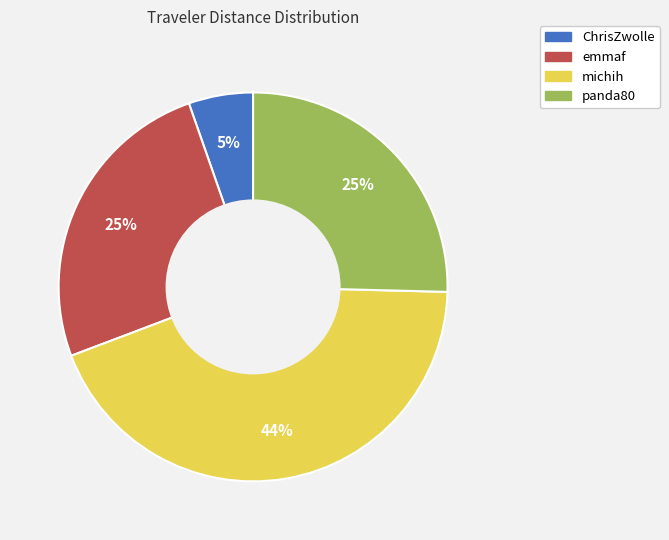

Does michih account for over 50% of the chart?

No